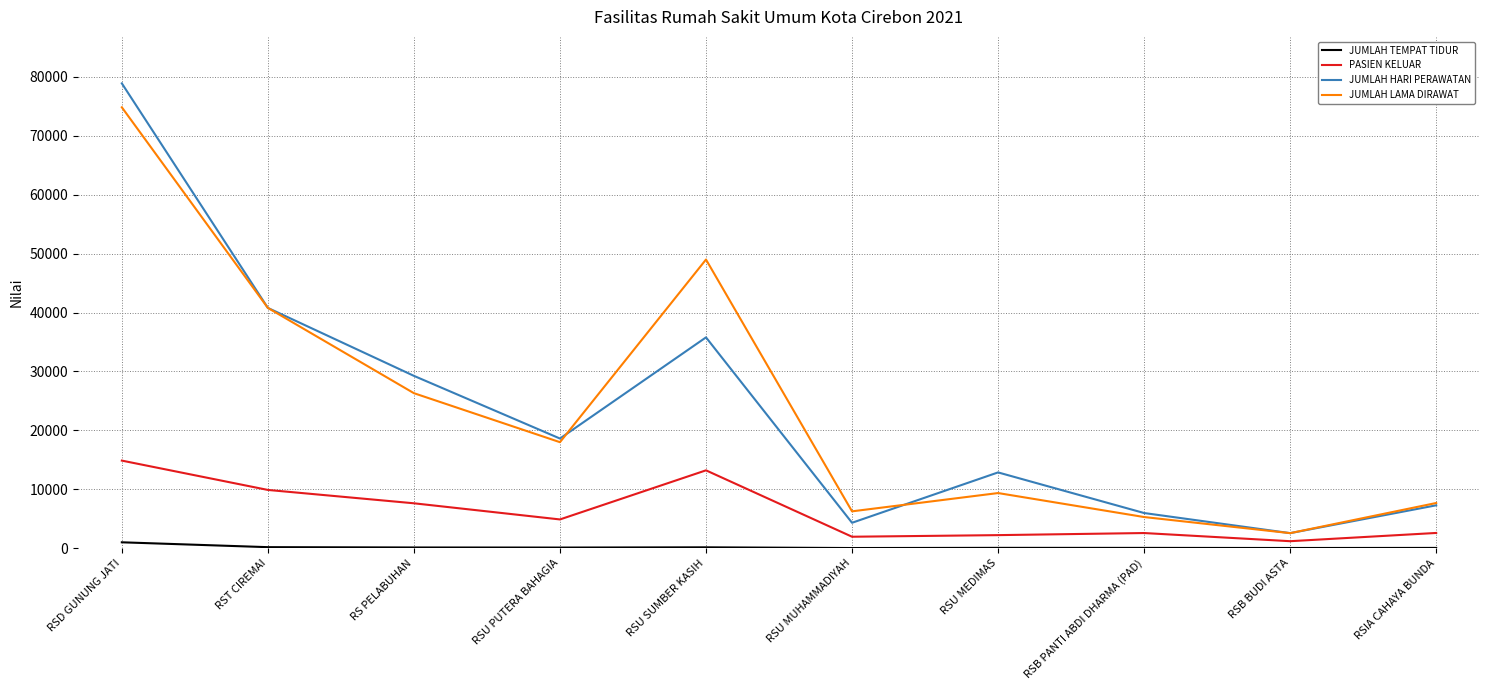

At which label does JUMLAH TEMPAT TIDUR first exceed 104?

RSD GUNUNG JATI